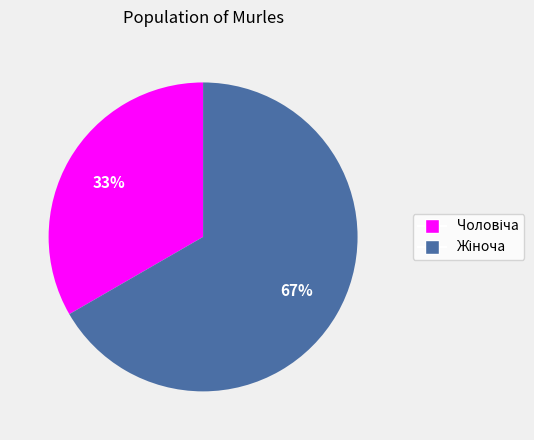

To the nearest percent, what is the average slice percentage?

50%